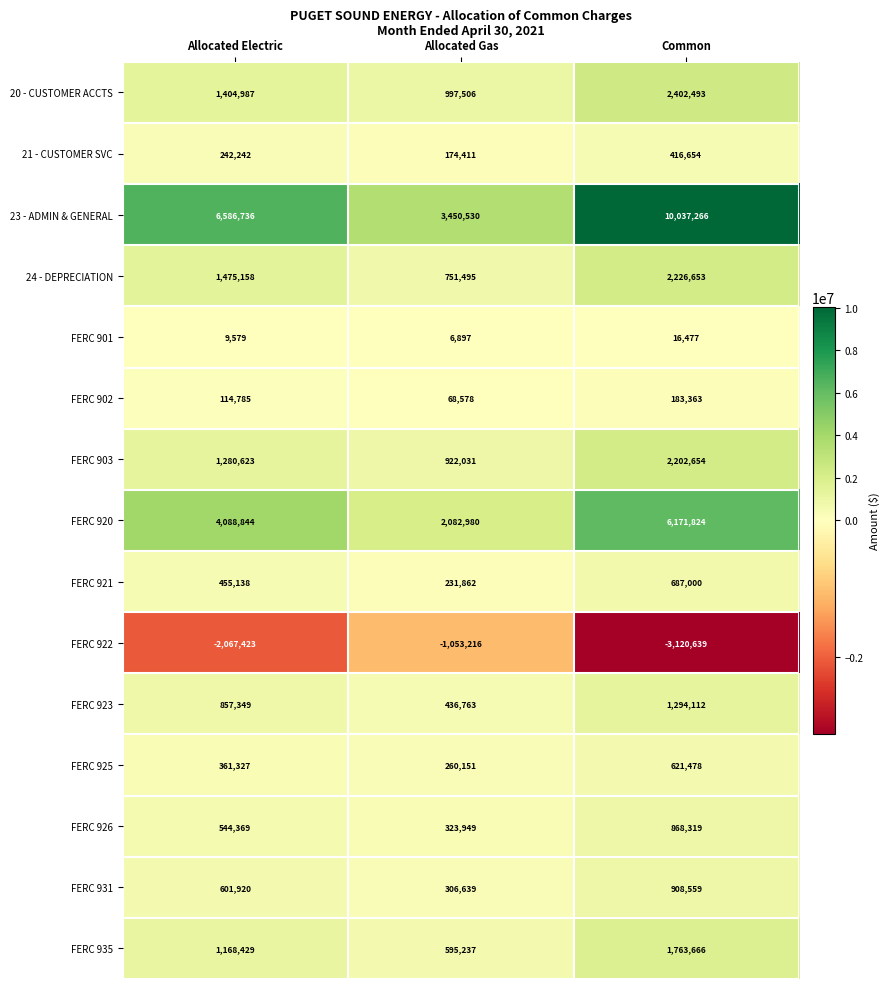

What is the maximum value for 23 - ADMIN & GENERAL?

10037266